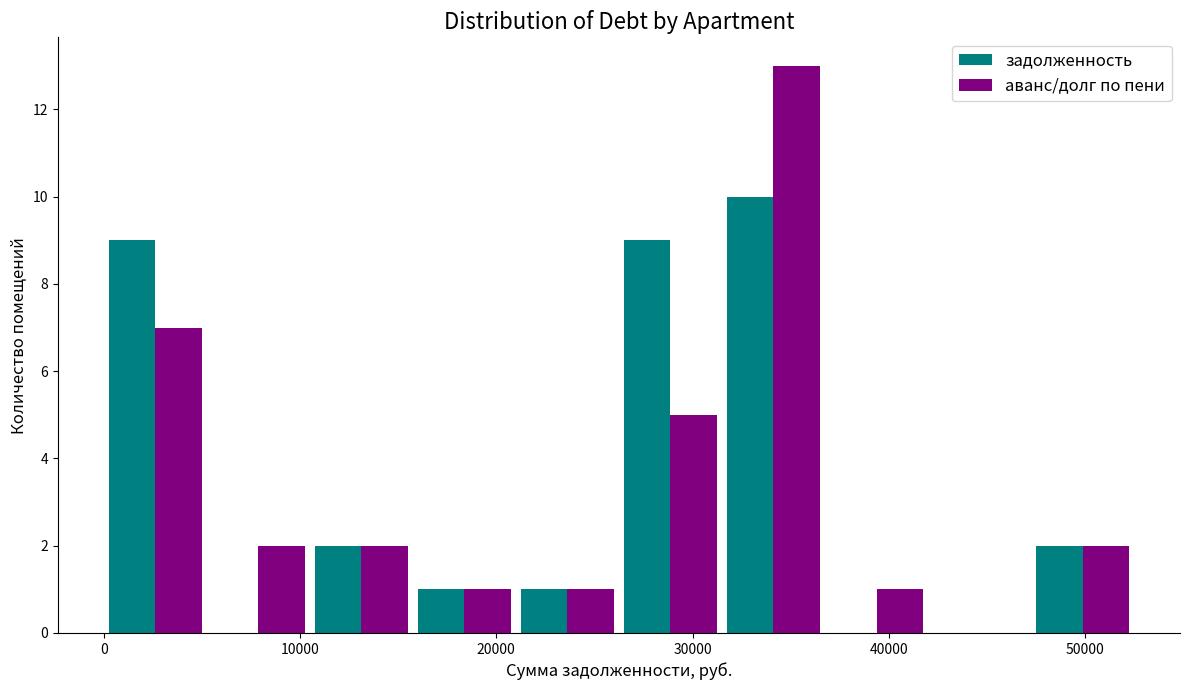

What is the height of the аванс/долг по пени bar covering 16000 to 21000 on the x-axis? Neither the bar edges nor the heights are printed on the chart, so give them approximately, as read against the axes.

1